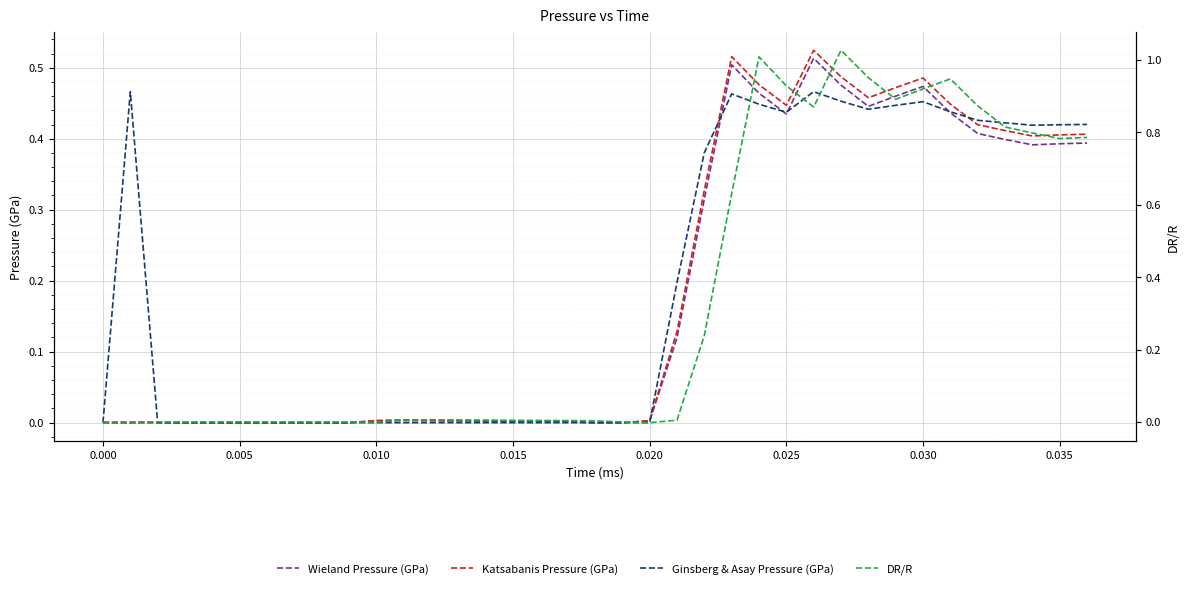

In Wieland Pressure (GPa), how many points are higher than both neighbors (excluding endpoints)?

5